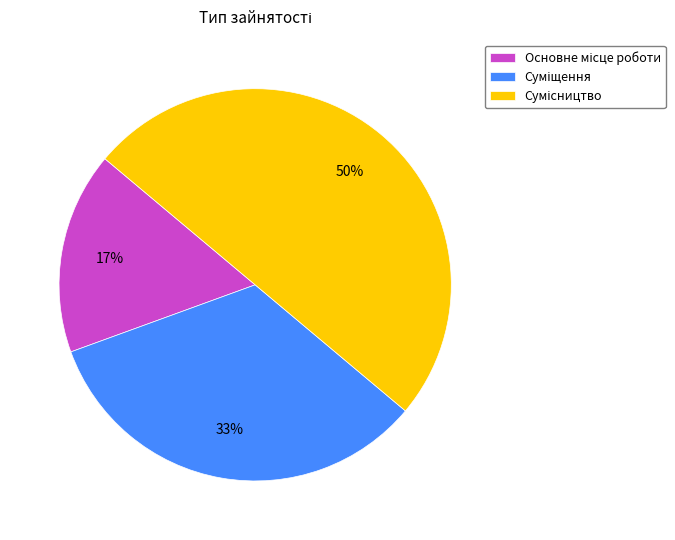

To the nearest percent, what is the average slice percentage?

33%